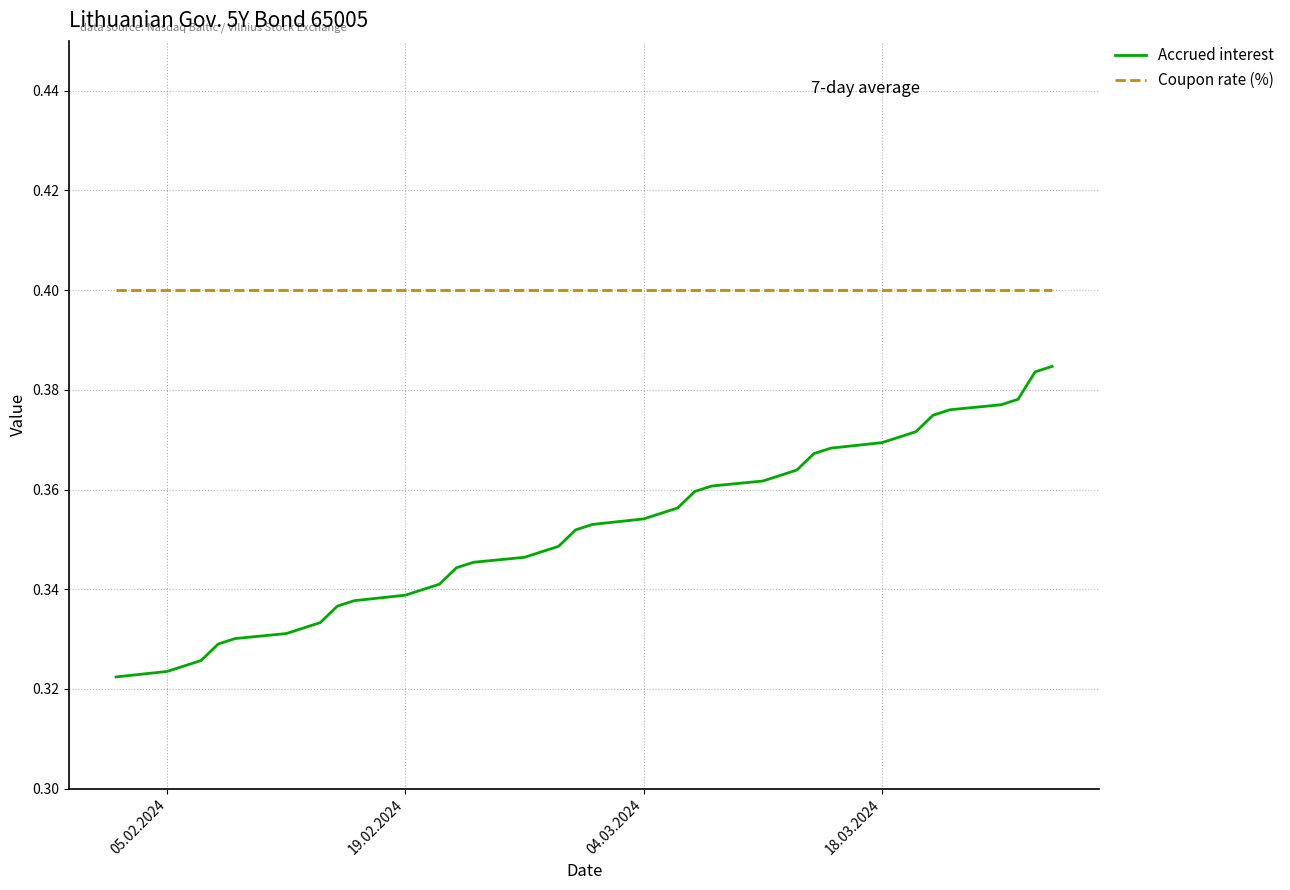

True or false: Coupon rate (%) and Accrued interest intersect in this chart.

False